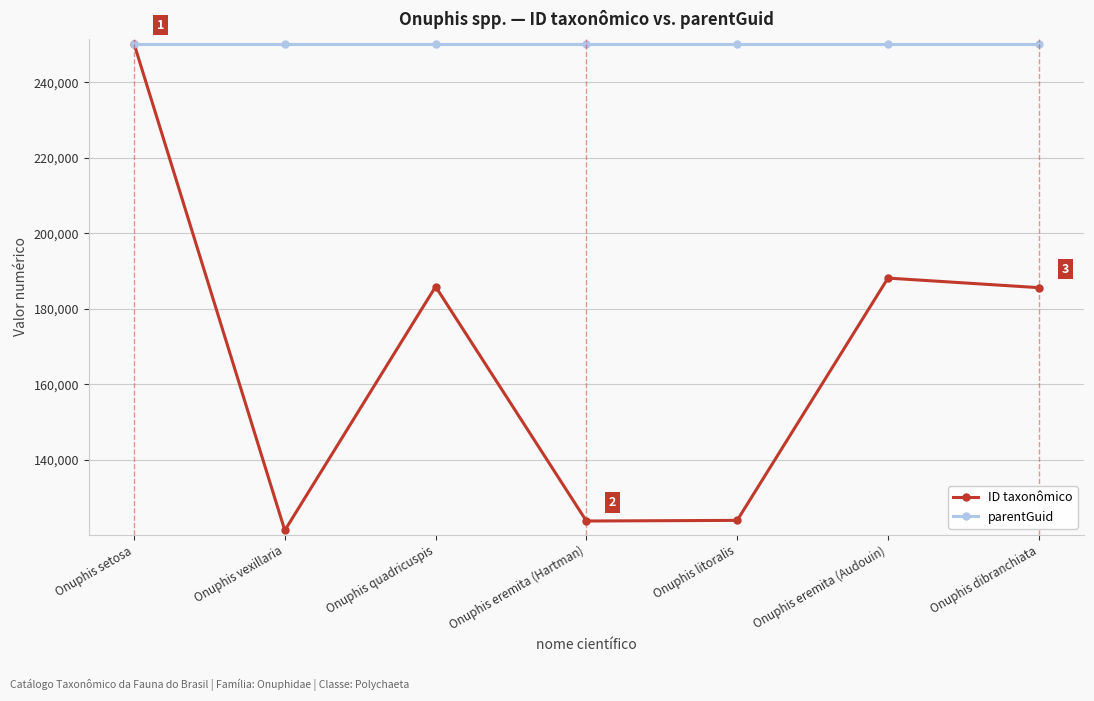

Is it true that ID taxonômico equals 185629 at Onuphis dibranchiata?

True